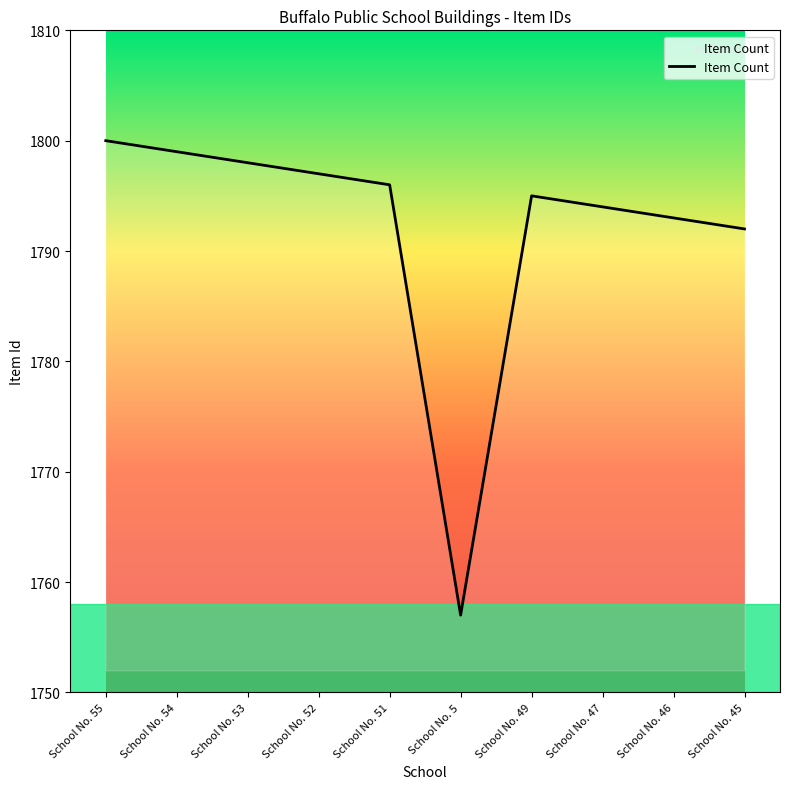

What is the difference between the values at School No. 5 and School No. 54?

42